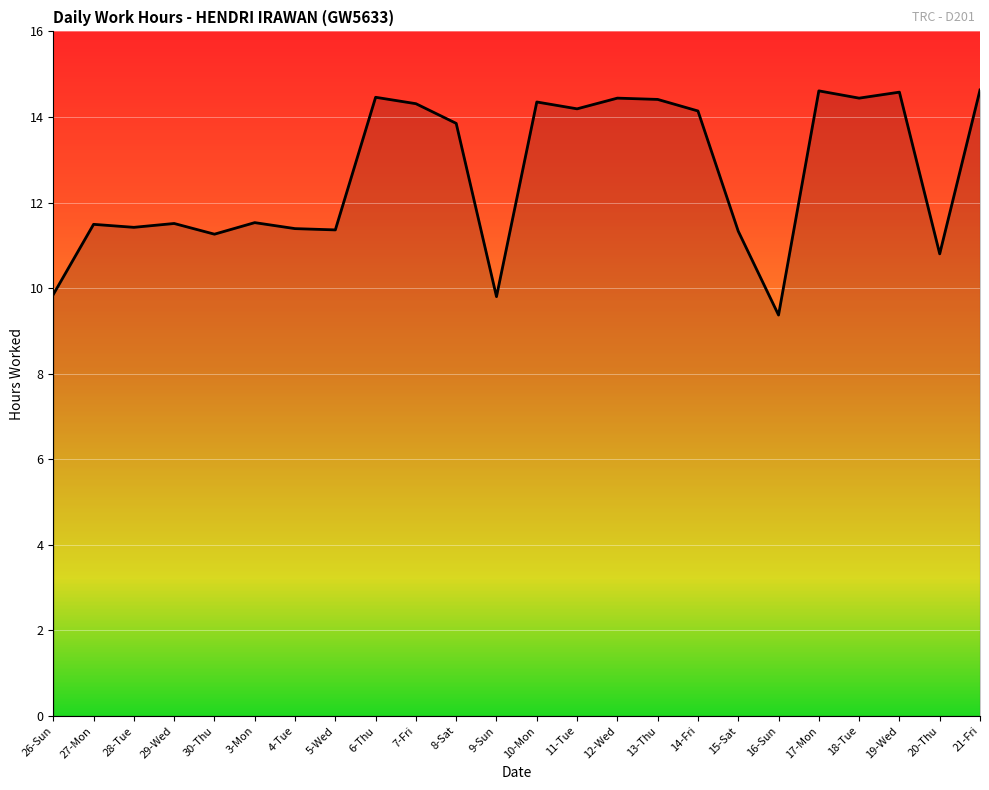

What position from the right is 29-Wed?

21